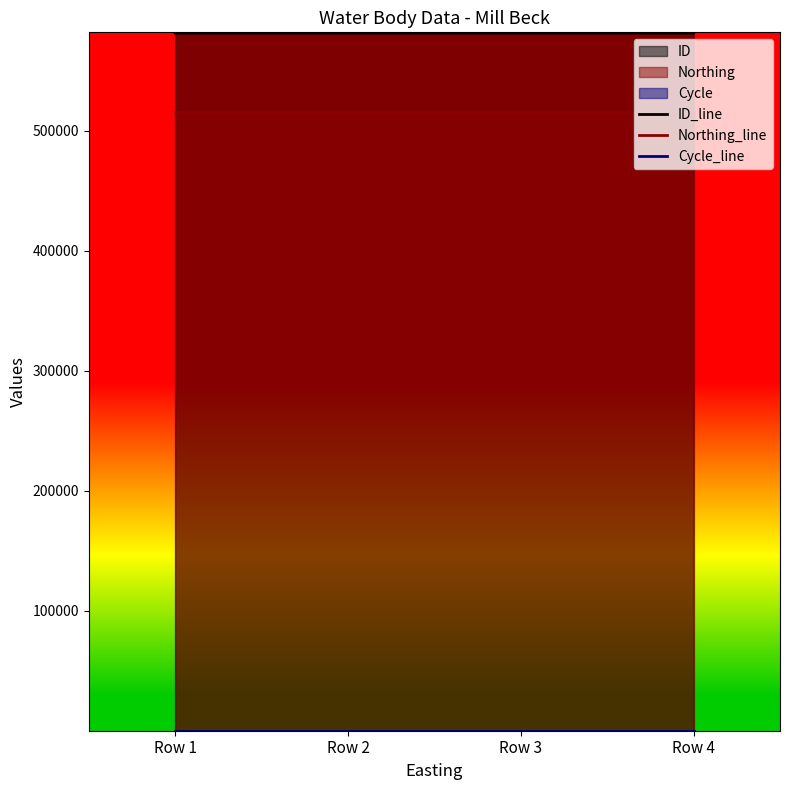

How many distinct data groups are displayed?

3